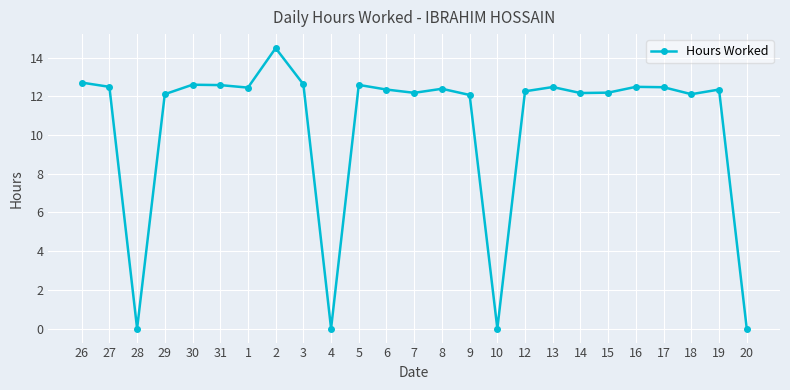

What is the ratio of the value at 15 to the value at 17?

1.0